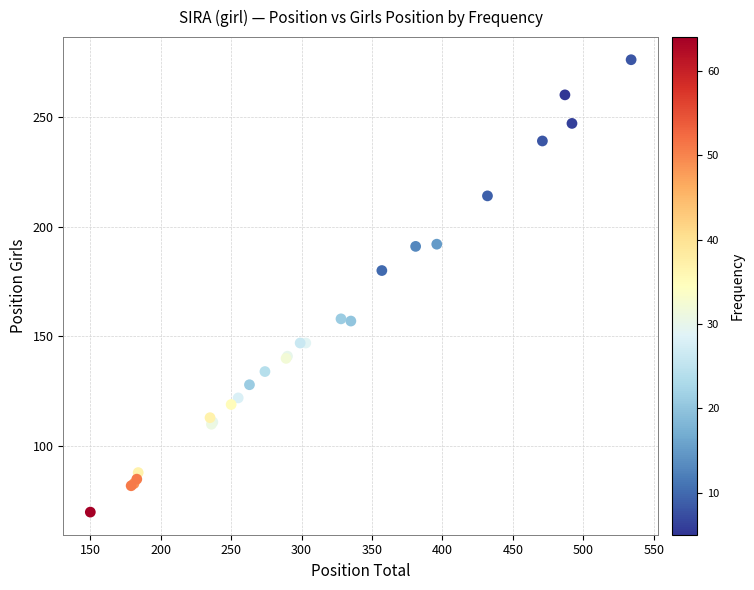

What Y value in the scatter plot is closest to 173?

180